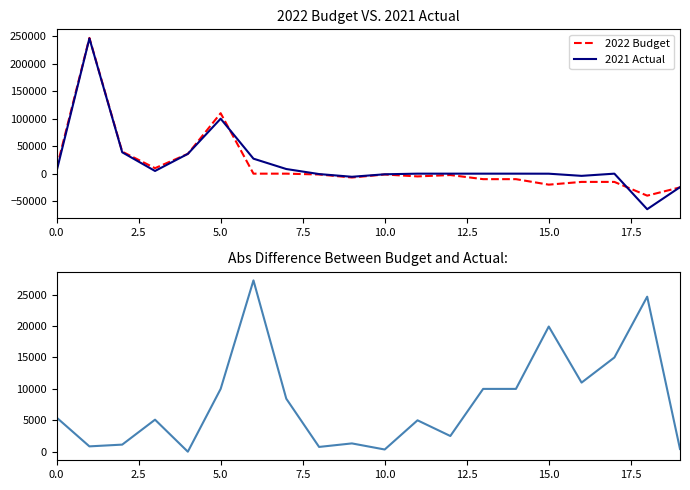

Which series has the largest total across all categories?

2021 Actual